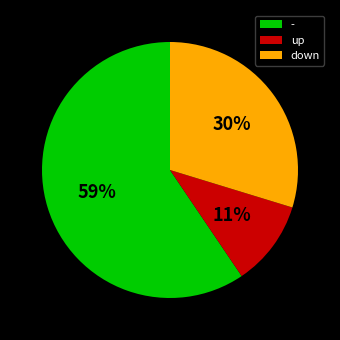

To the nearest percent, what portion does - represent?

59%